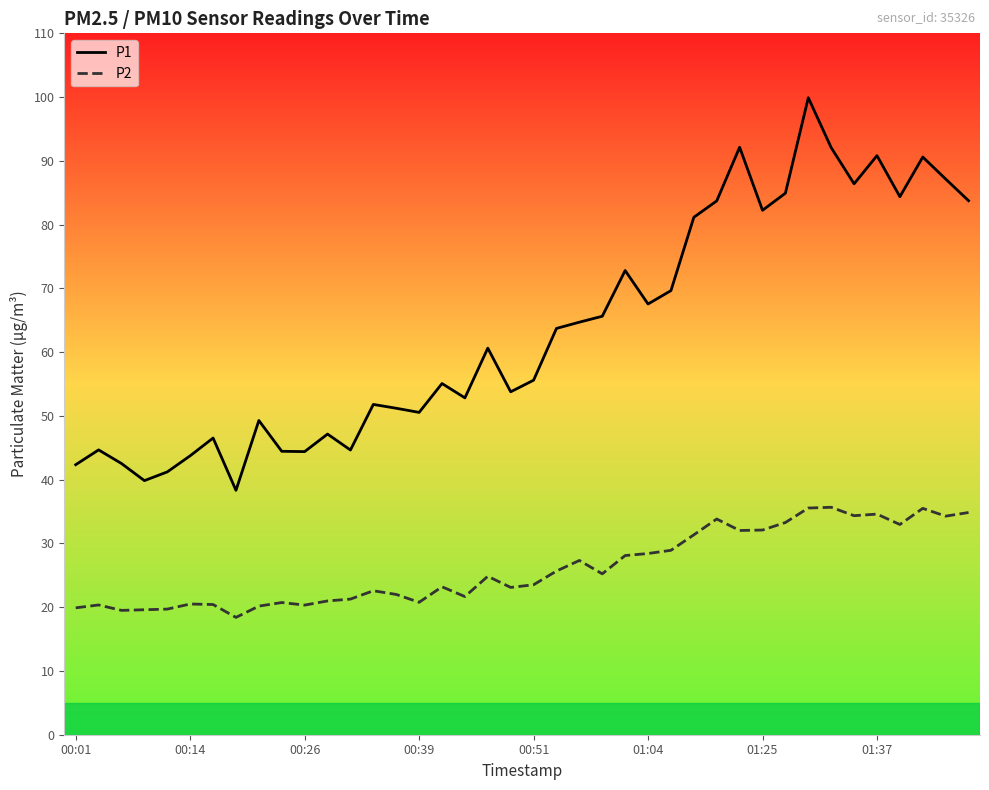

What is the maximum value shown in the chart?

99.9